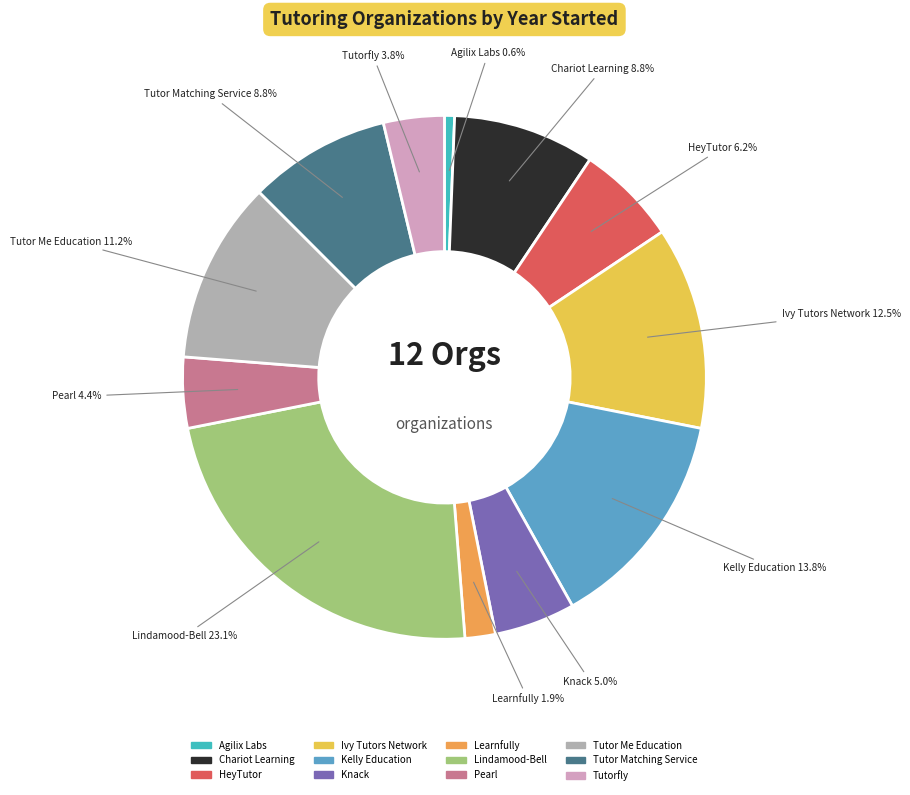

What is the total percentage of Lindamood-Bell and Pearl?

27.5%